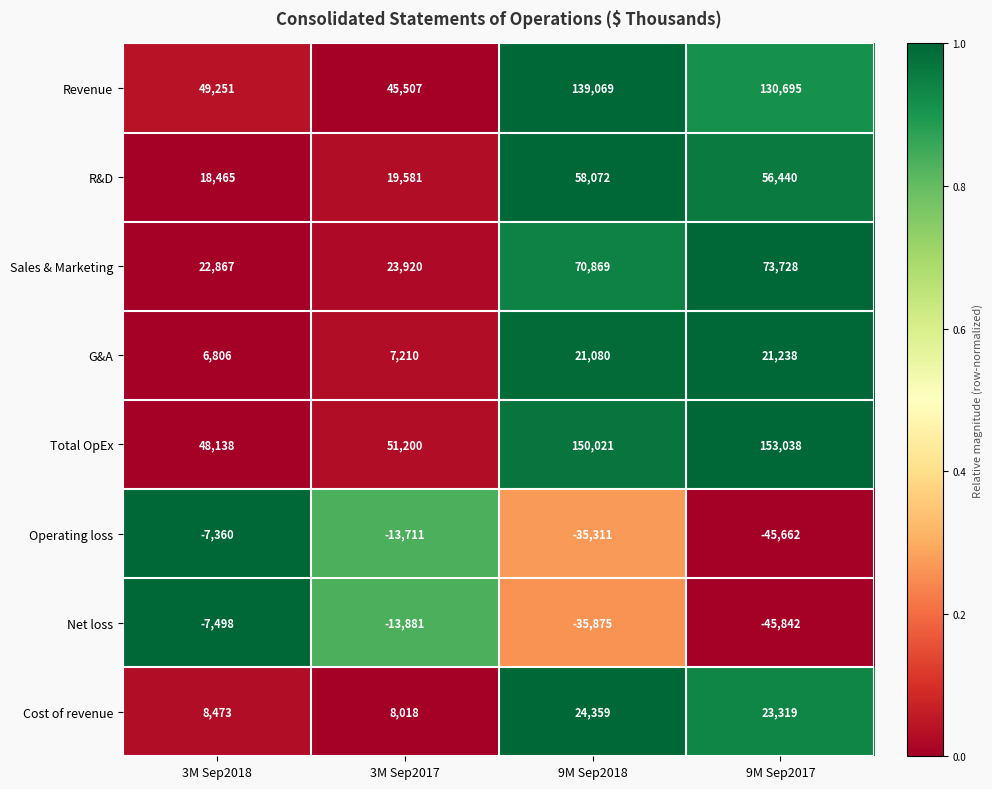

What is the difference between the highest and lowest values at 9M Sep2017?

198880